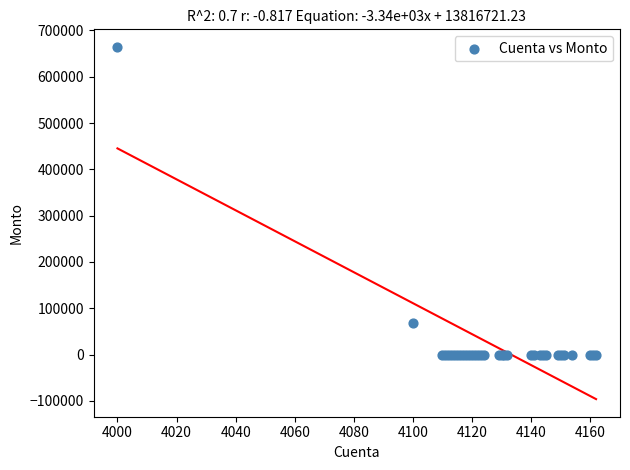

What Y value in the scatter plot is closest to 332233?

68959.0